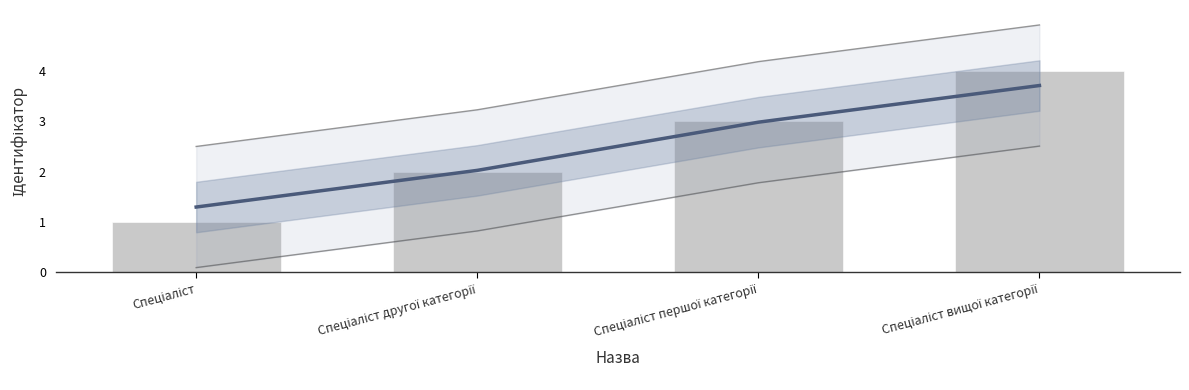

Reading left to right, transcribe all the data shown in this chart.

Спеціаліст=1	Спеціаліст другої категорії=2	Спеціаліст першої категорії=3	Спеціаліст вищої категорії=4